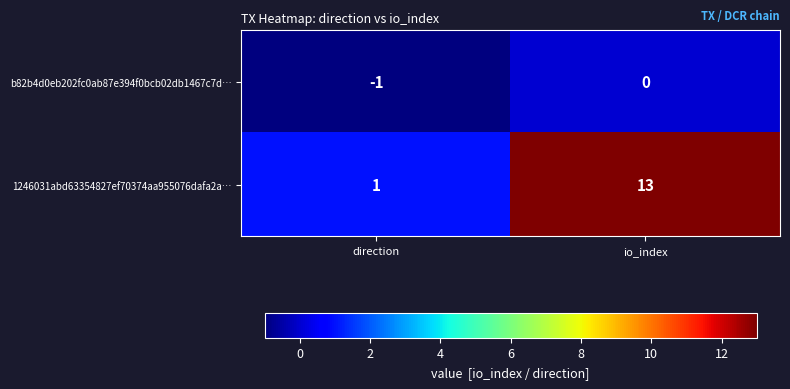

Is the value of b82b4d0eb202fc0ab87e394f0bcb02db1467c7d… at io_index greater than the value of 1246031abd63354827ef70374aa955076dafa2a… at direction?

No